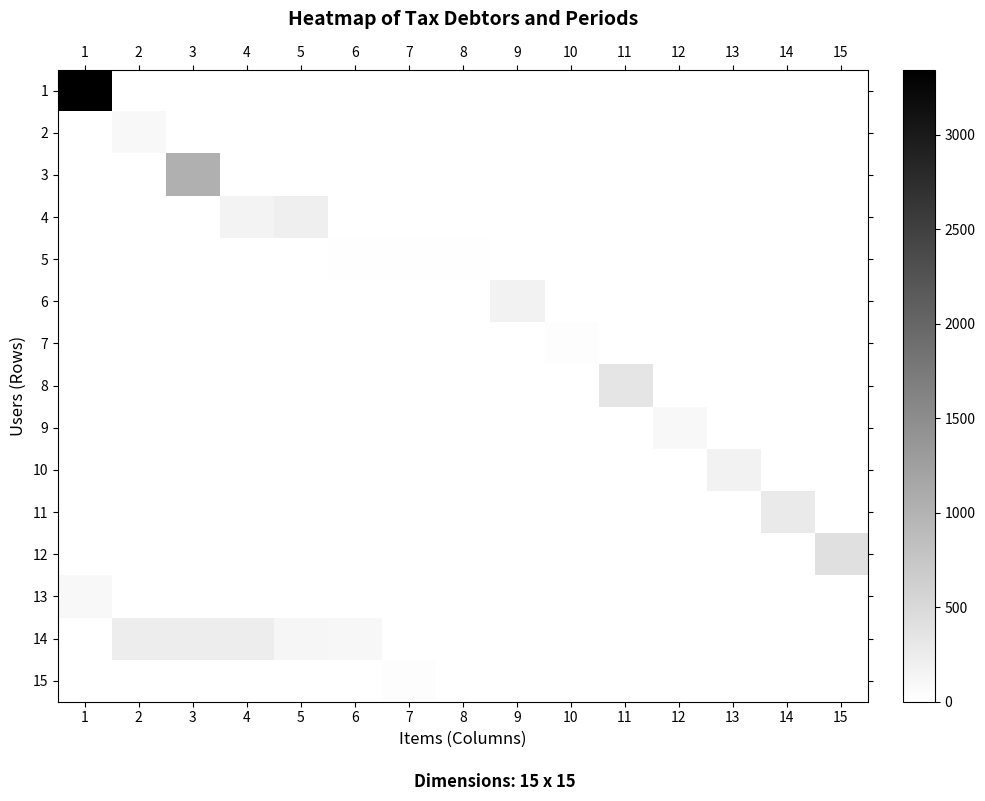

Which series changed the most between 2 and 9?

14